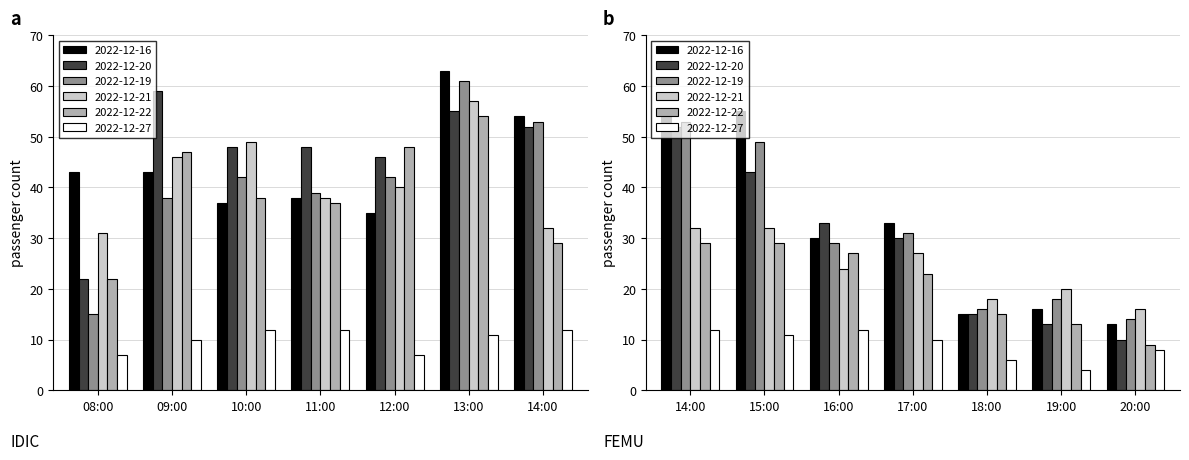

Rank the series by their maximum value, from highest to lowest.

2022-12-16, 2022-12-19, 2022-12-20, 2022-12-21, 2022-12-22, 2022-12-27